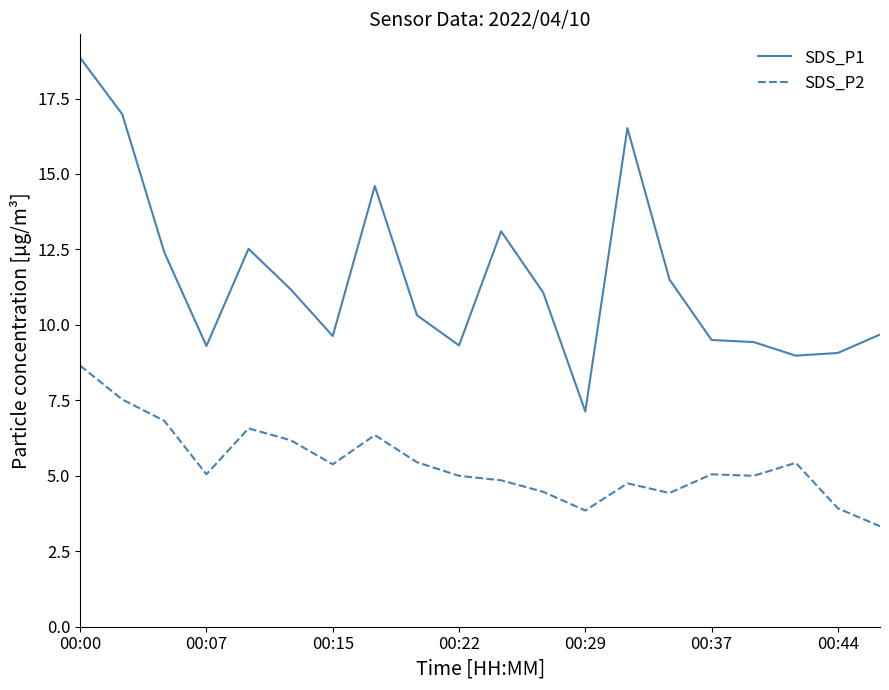

True or false: SDS_P2 and SDS_P1 intersect in this chart.

False